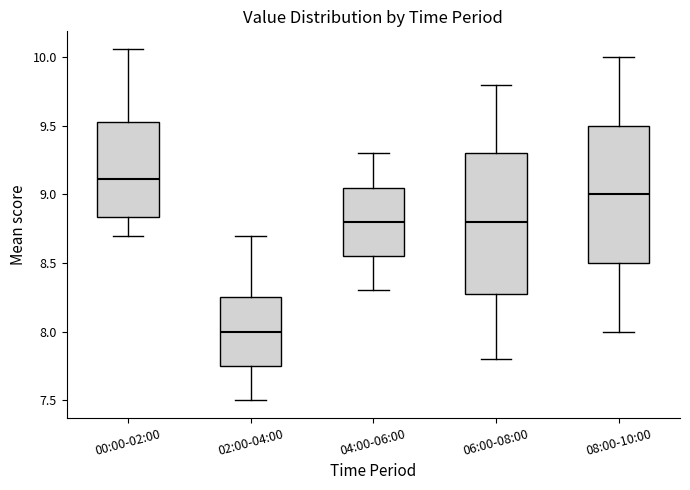

Which box's median line is the highest?

00:00-02:00